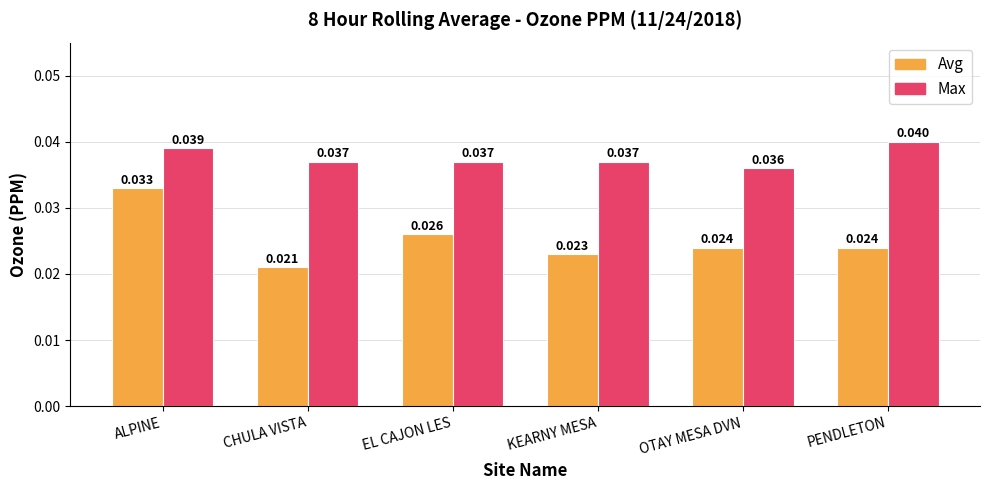

What is the label of the 5th bar from the right?

CHULA VISTA